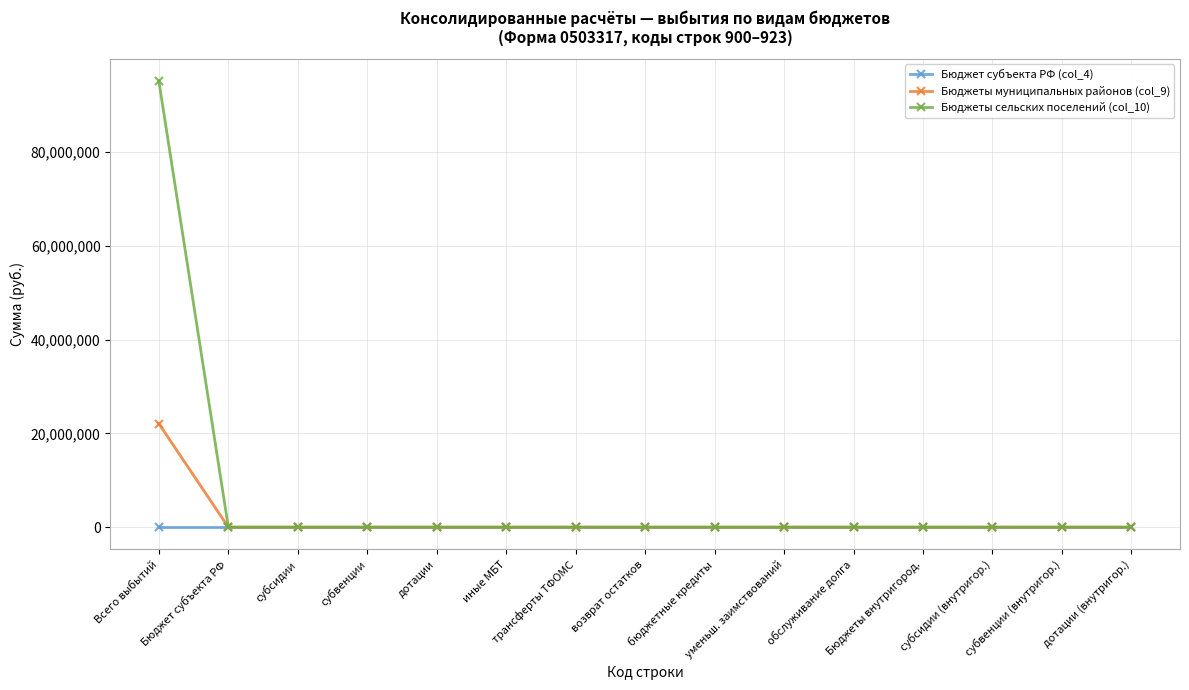

Count the number of categories in the chart.

15